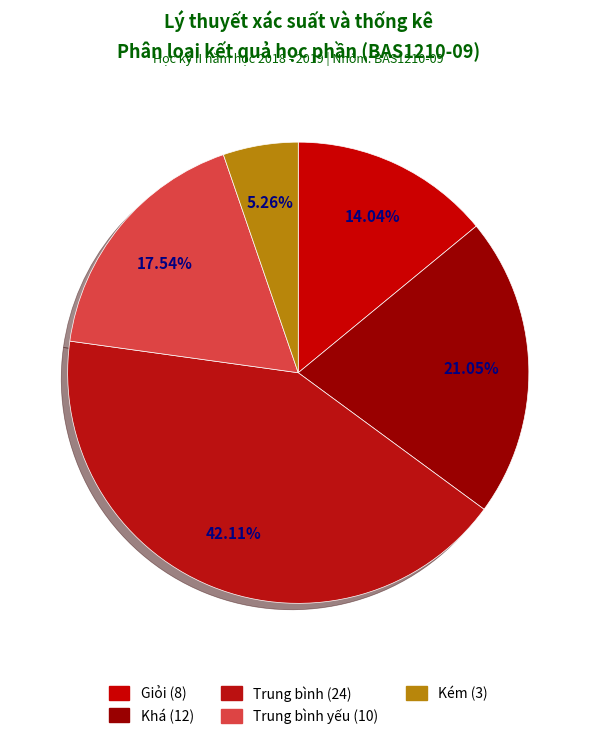

Is there any slice that represents more than half of the pie?

No